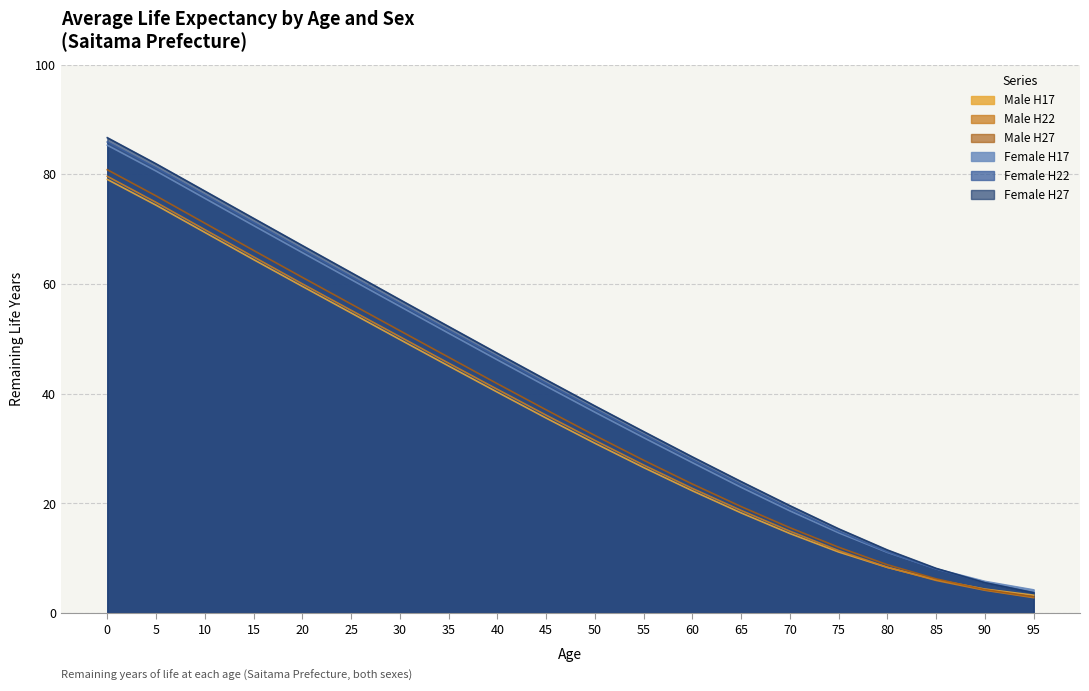

What is the difference between the highest and lowest values at 10?

7.5